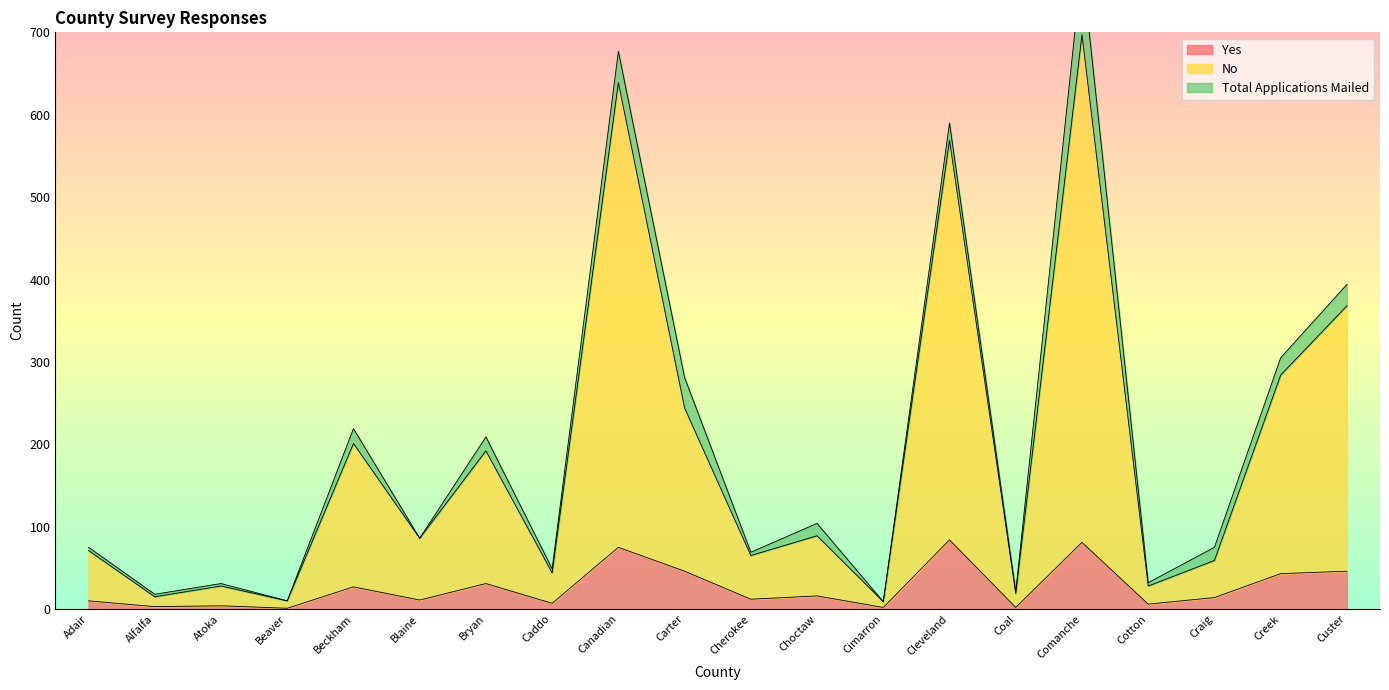

What is the maximum value for Yes?

84